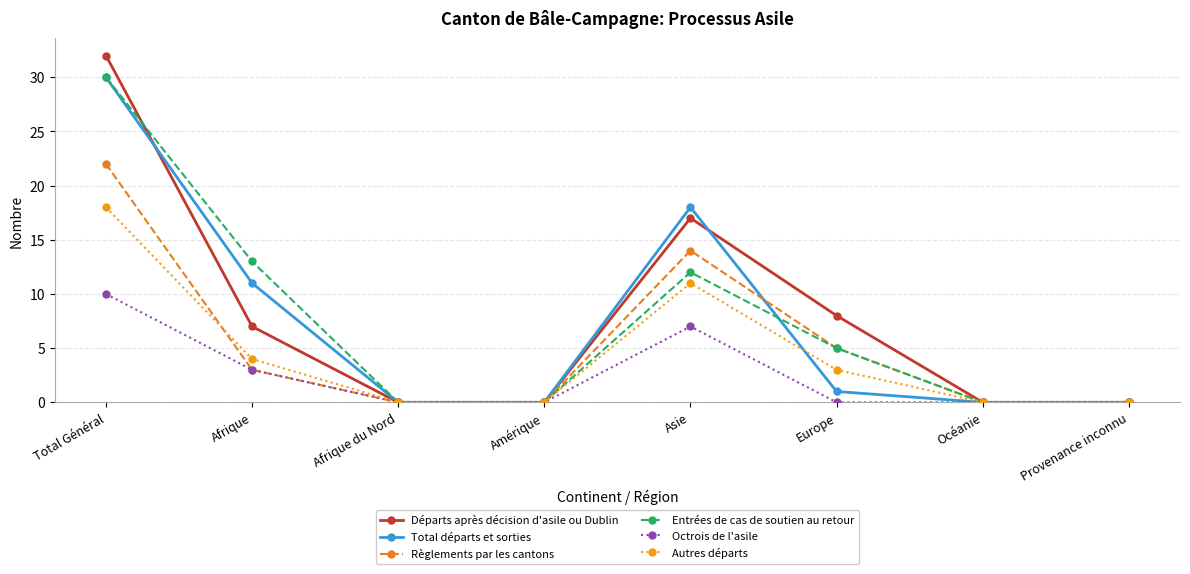

True or false: Entrées de cas de soutien au retour has a value of 0 at Provenance inconnu.

True